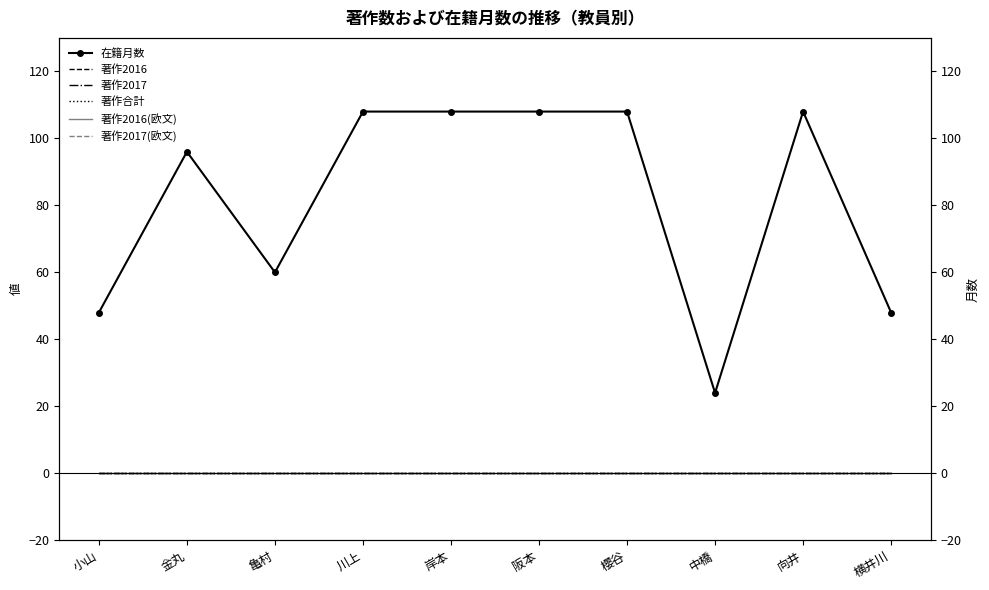

How many lines are shown in the chart?

6